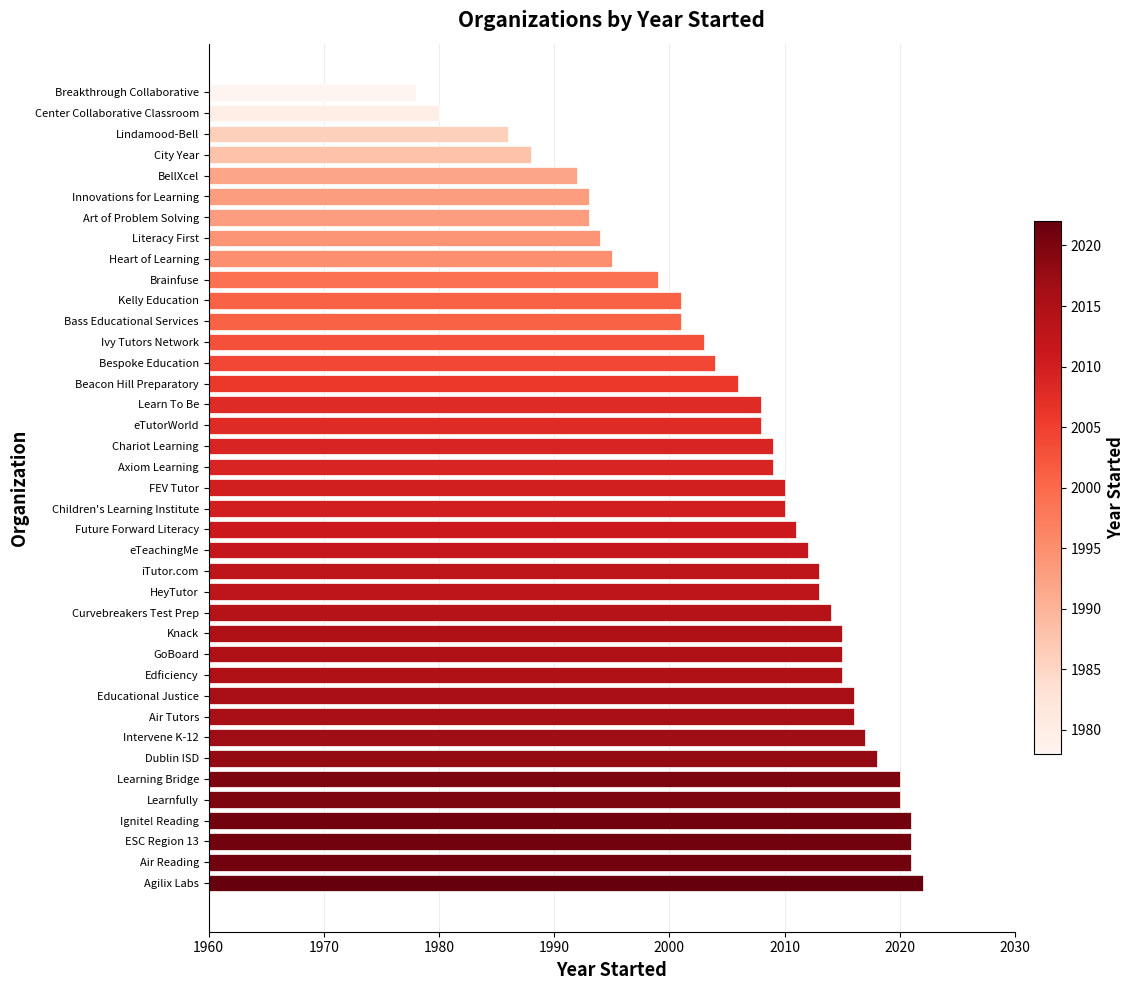

Which label corresponds to the smallest value in the chart?

Breakthrough Collaborative